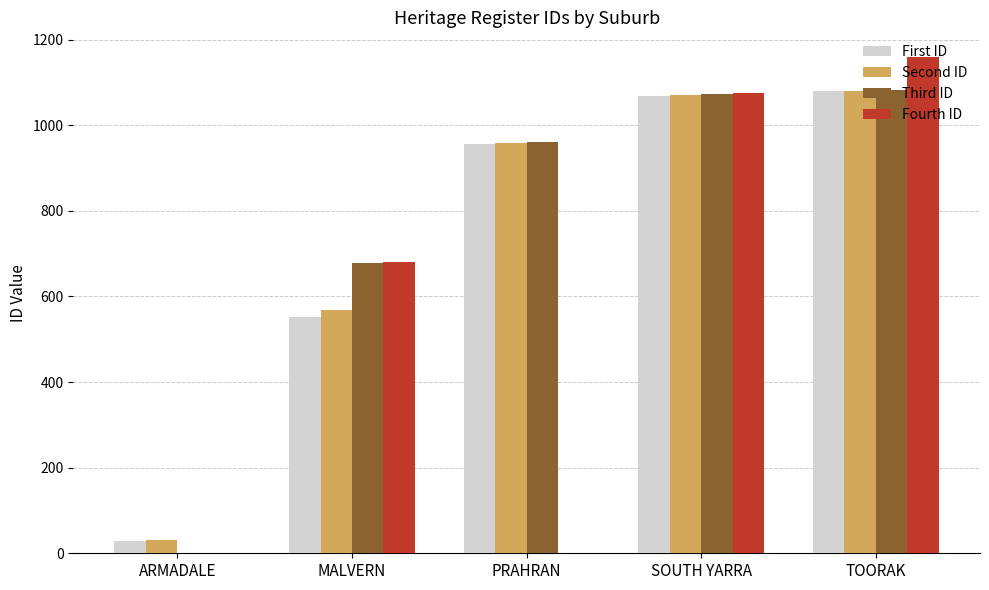

Is the value of Third ID at TOORAK greater than the value of Fourth ID at ARMADALE?

No